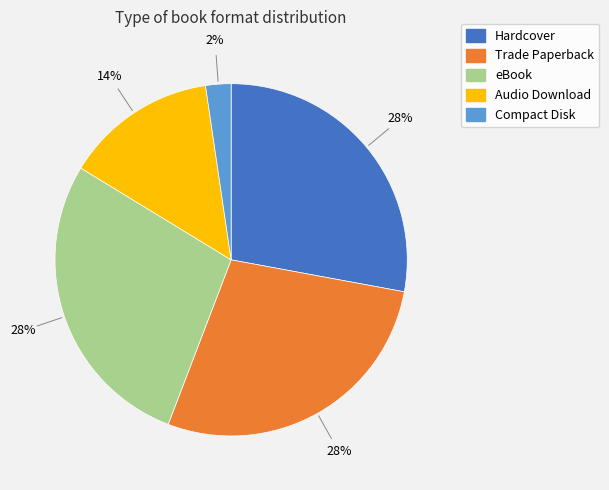

What is the ratio of the value at Audio Download to the value at Hardcover?

0.5